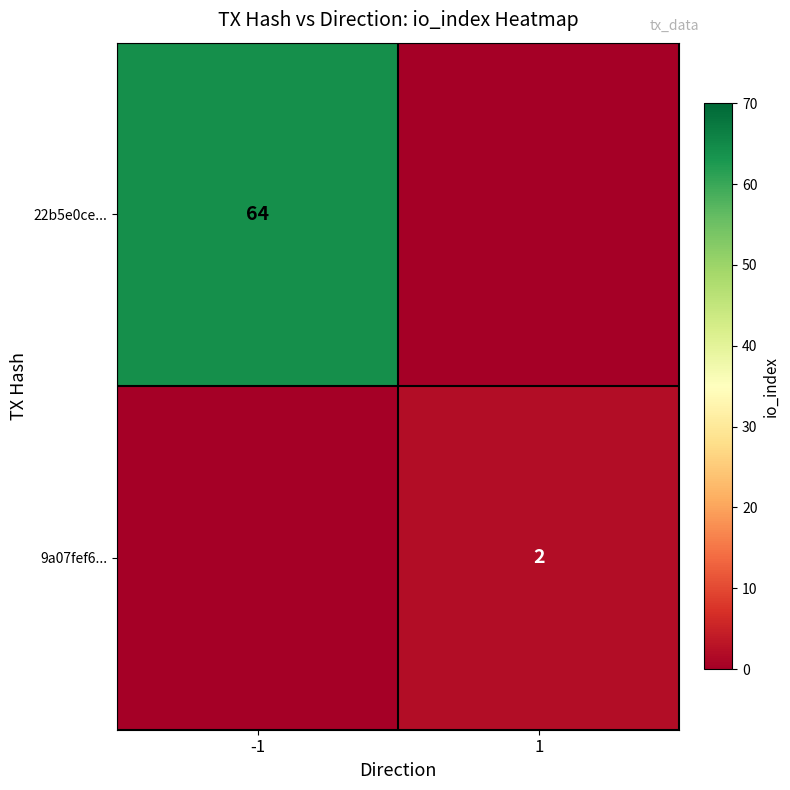

The 22b5e0ce... series shows 29 at -1. True or false?

False